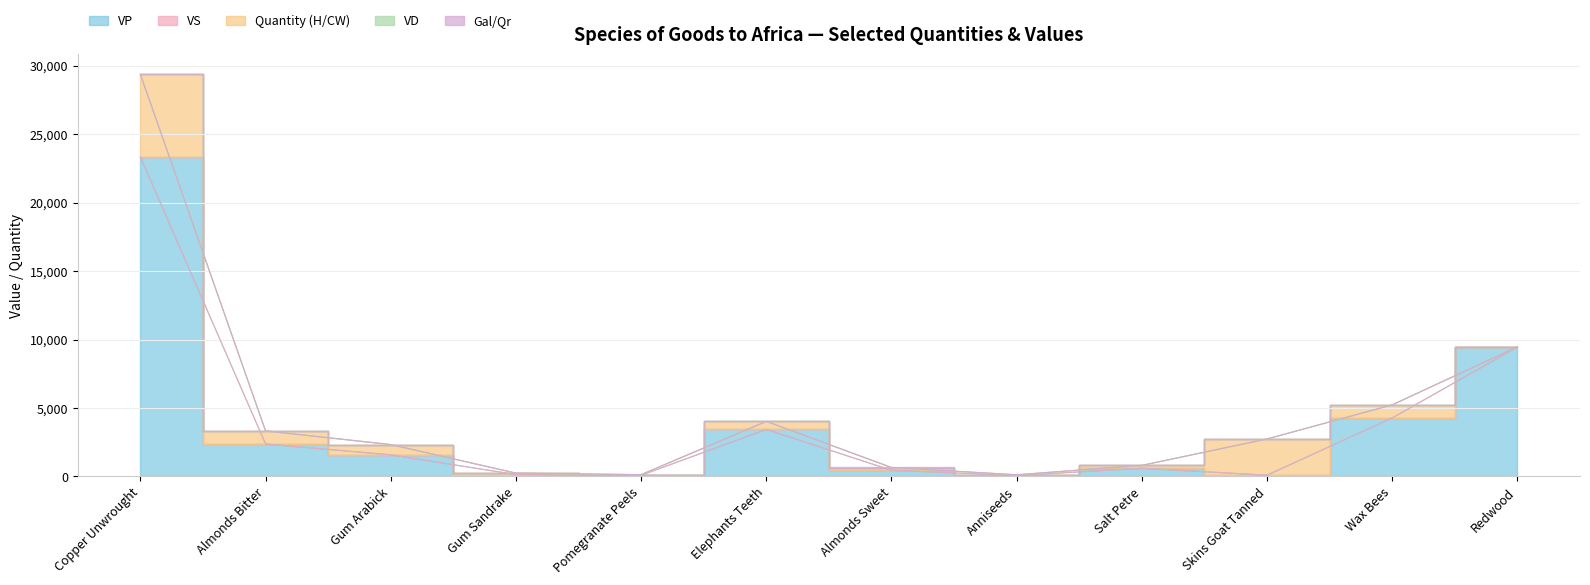

What is the label of the 12th point from the left?

Redwood